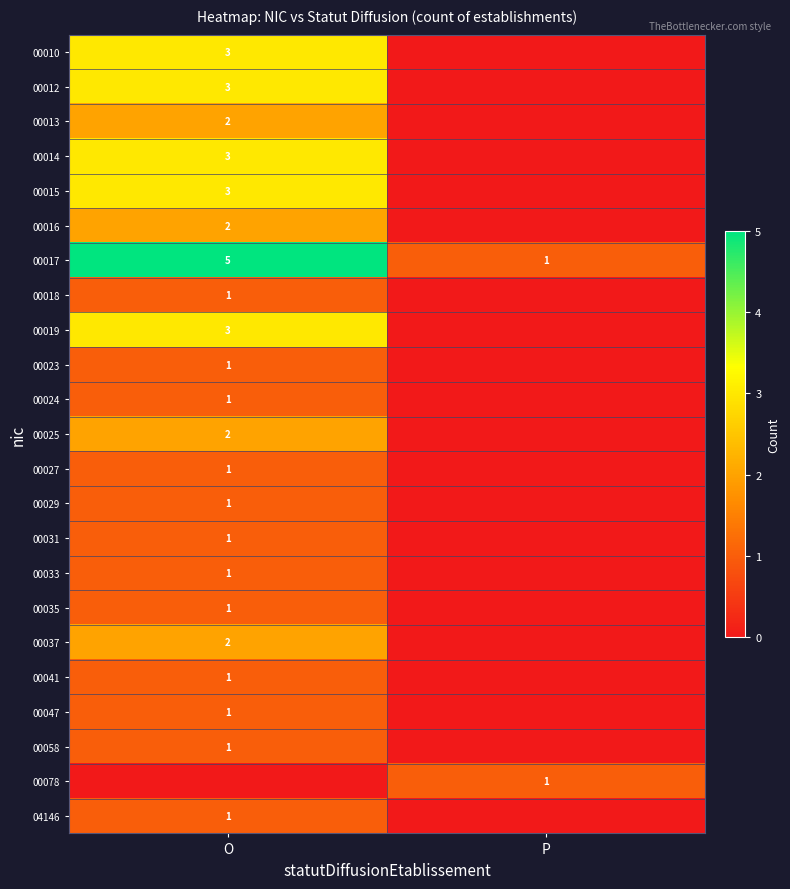

True or false: 00027 has a value of 0 at O.

False